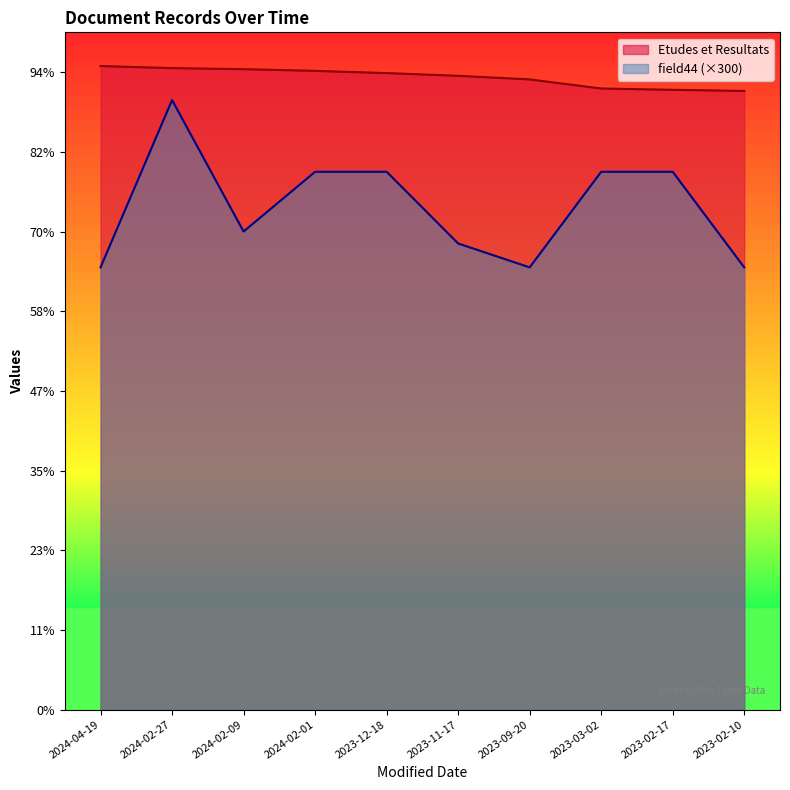

How many interior local valleys does the field44 series have?

2